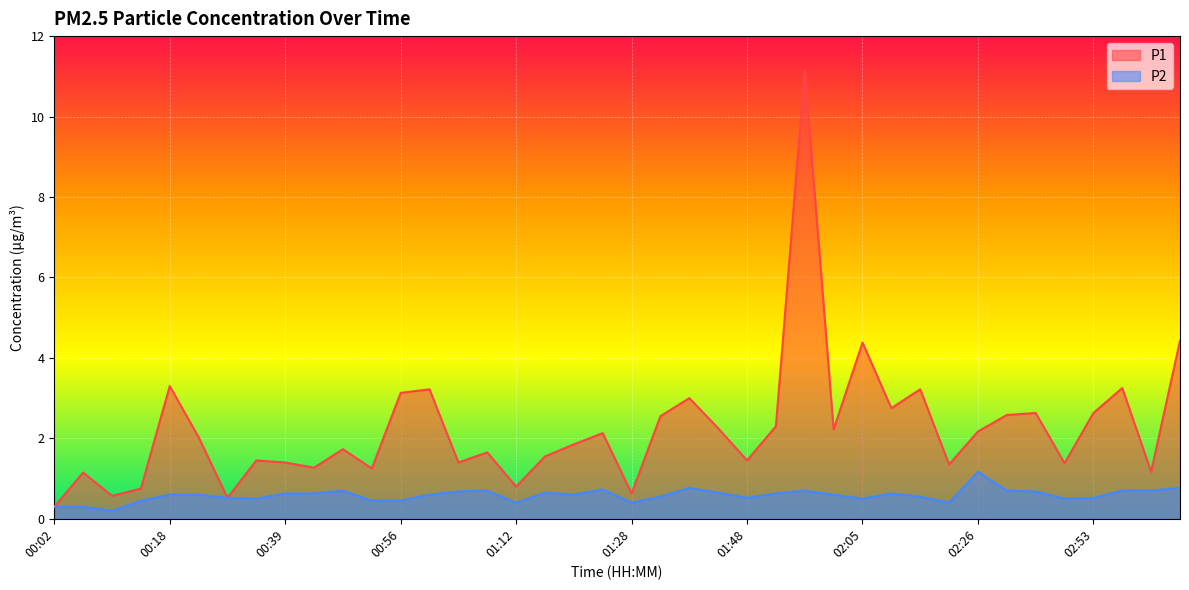

What is the average value of the P1 series?

2.2